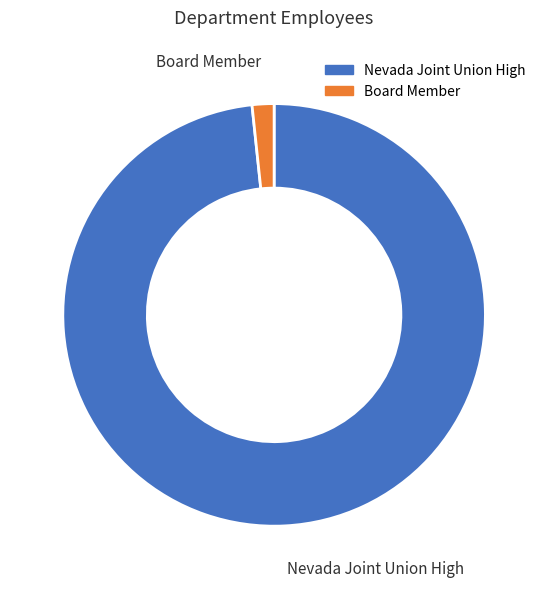

Is there a majority slice in this chart?

Yes